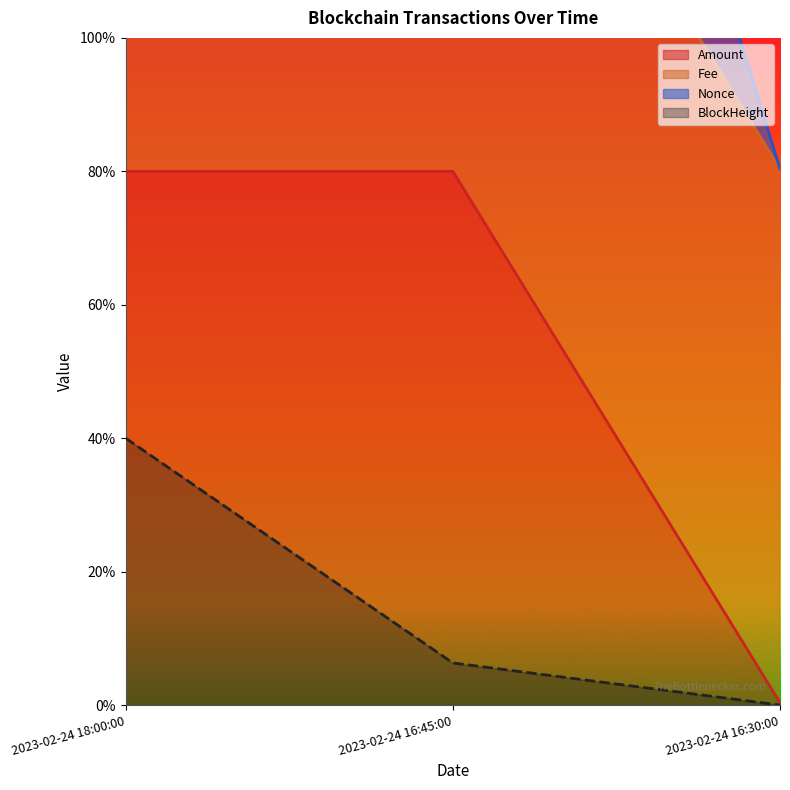

At how many categories does at least one series exceed 0?

3